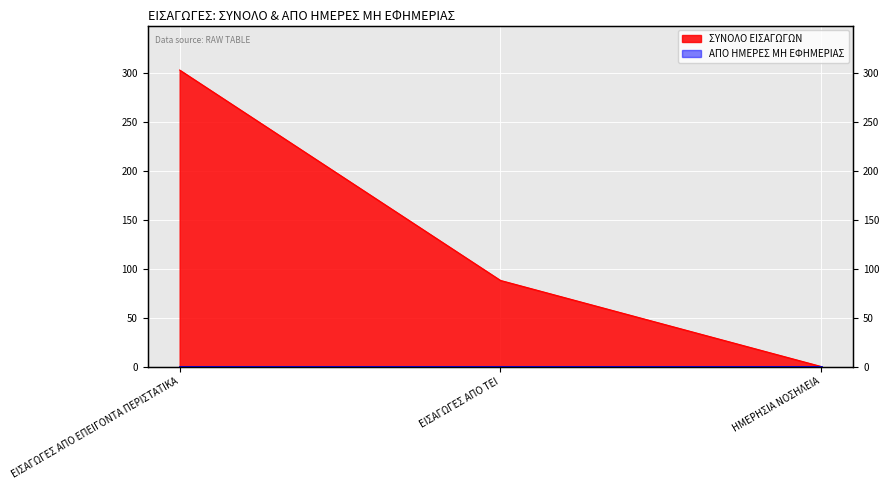

At which label does the data first exceed 88?

ΕΙΣΑΓΩΓΕΣ ΑΠΟ ΕΠΕΙΓΟΝΤΑ ΠΕΡΙΣΤΑΤΙΚΑ